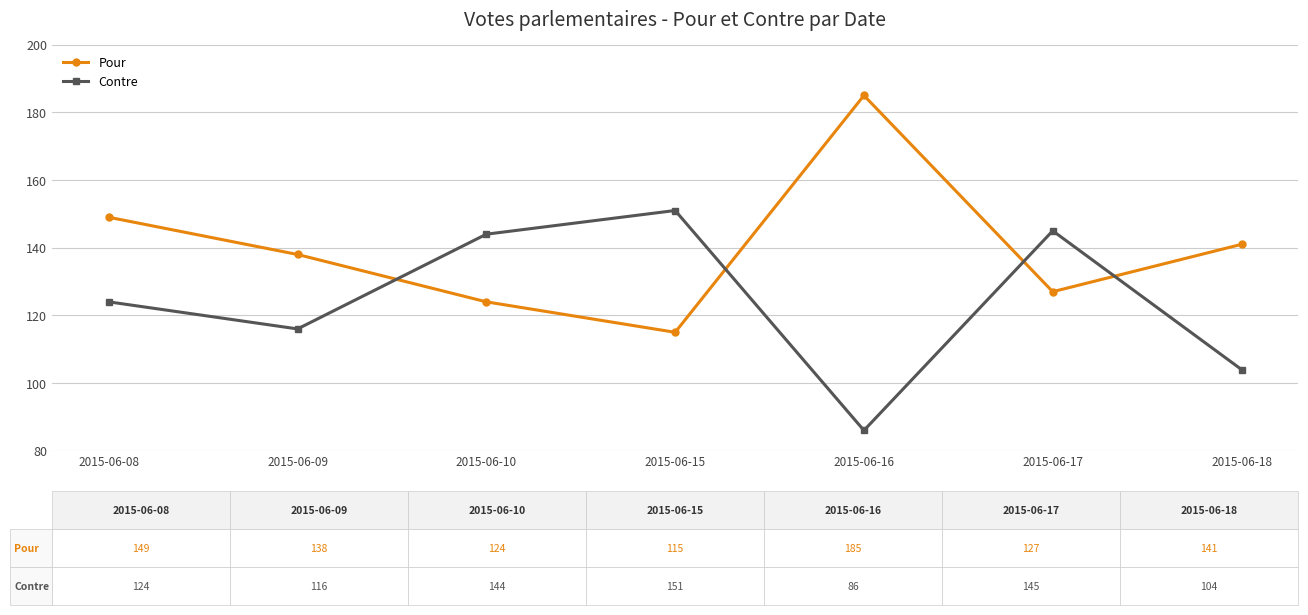

Count the number of data series in this chart.

2